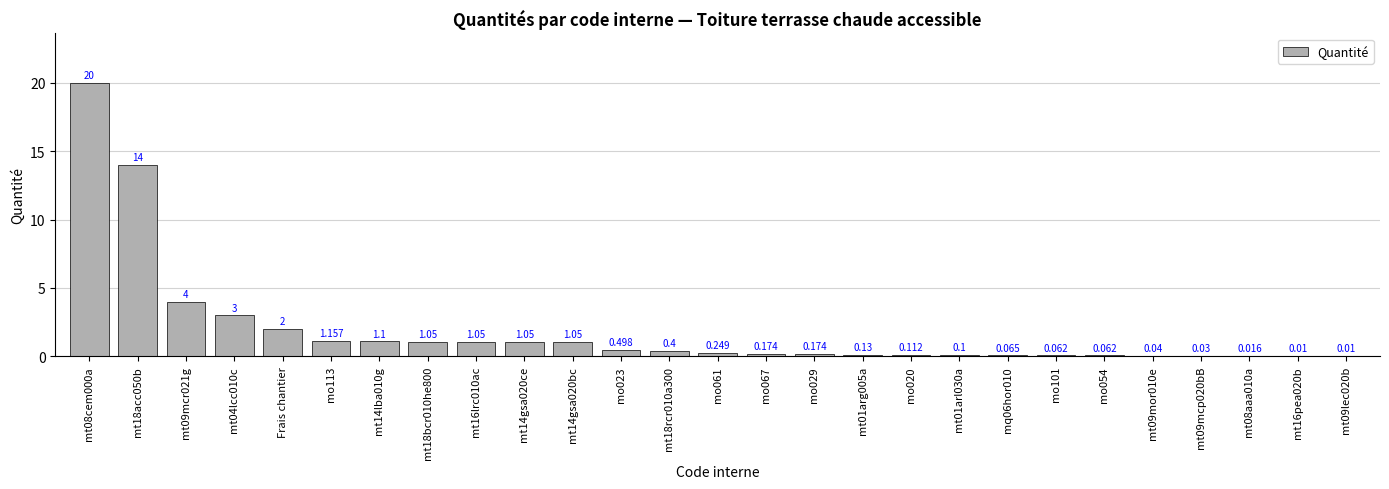

What is the change in value from Frais chantier to mt16pea020b?

-2.0